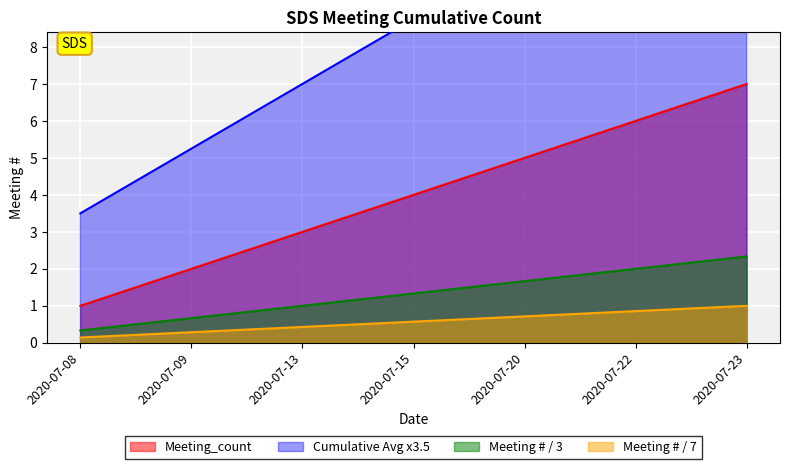

Reading left to right, what are all the values shown in this chart?

1	2	3	4	5	6	7